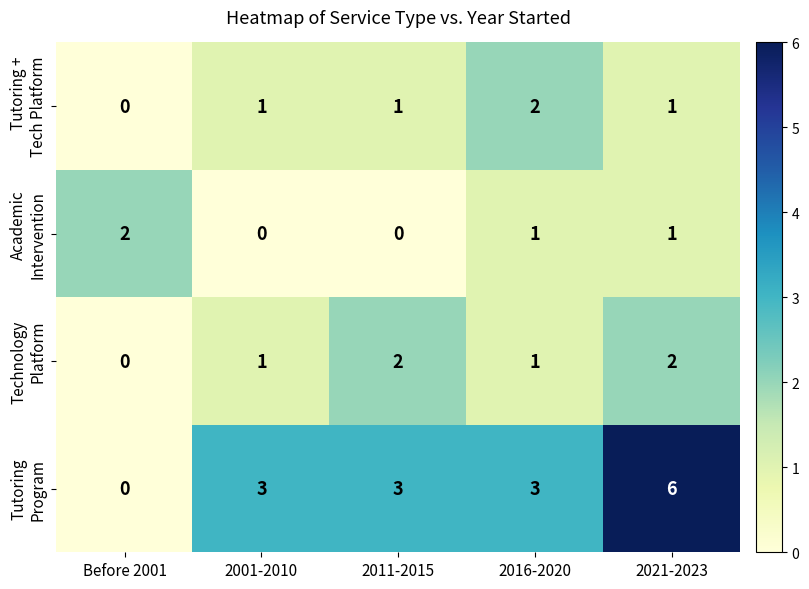

At which category is the sum across all series the highest?

2021-2023